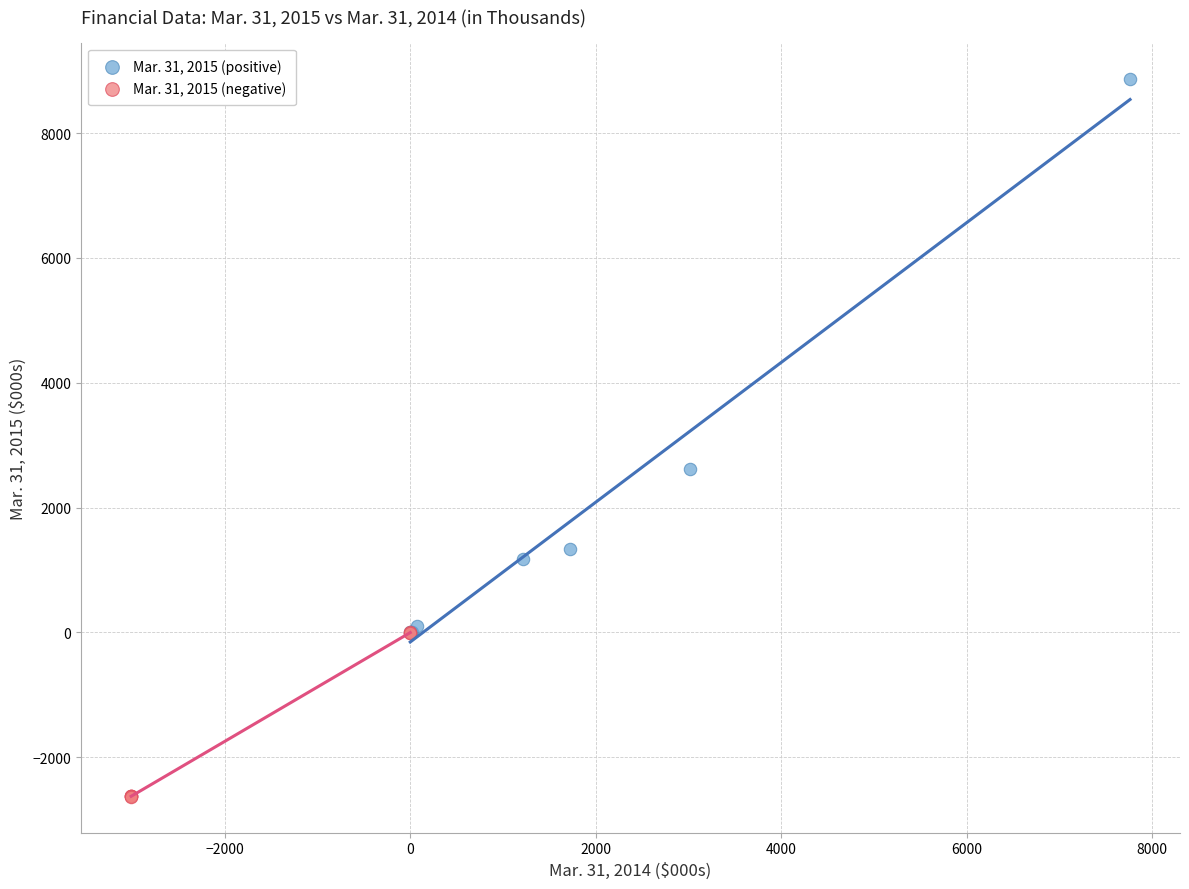

Which series reaches the minimum Y coordinate?

Mar. 31, 2015 (negative)